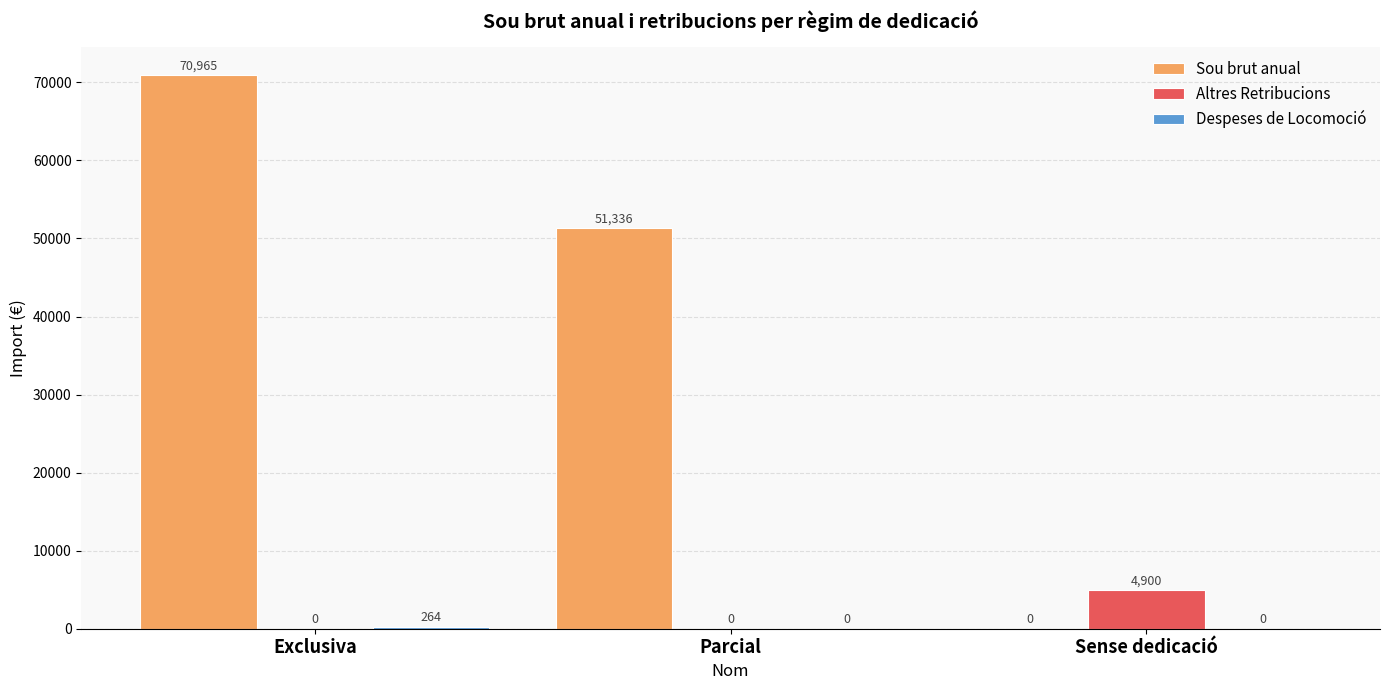

True or false: Sou brut anual has a value of 70964.5 at Exclusiva.

True